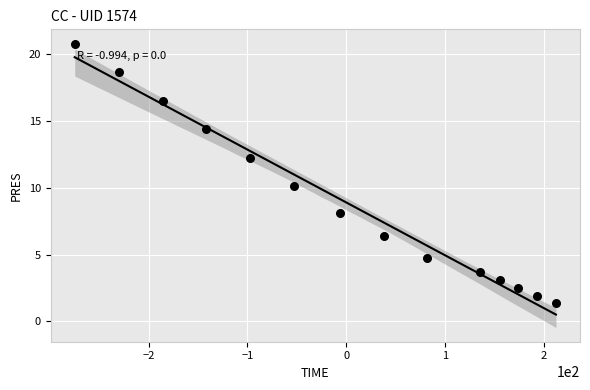

What Y value in the scatter plot is closest to 11?

10.1